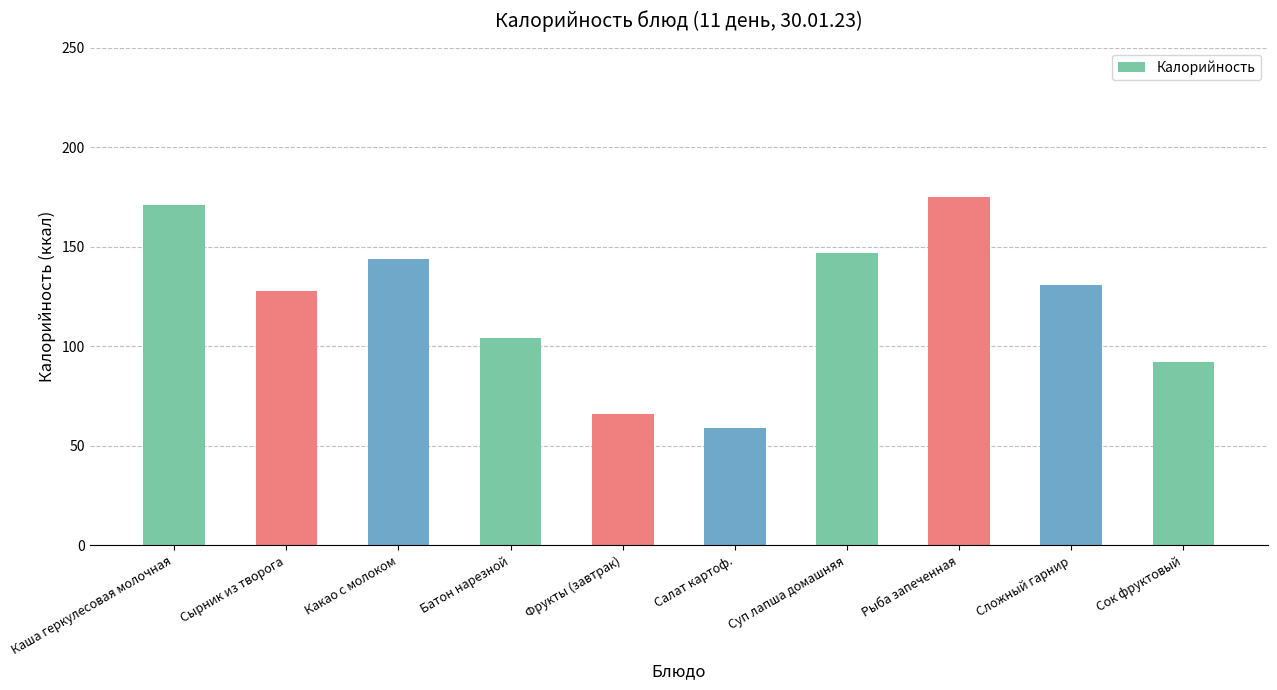

What position from the left is Суп лапша домашняя?

7